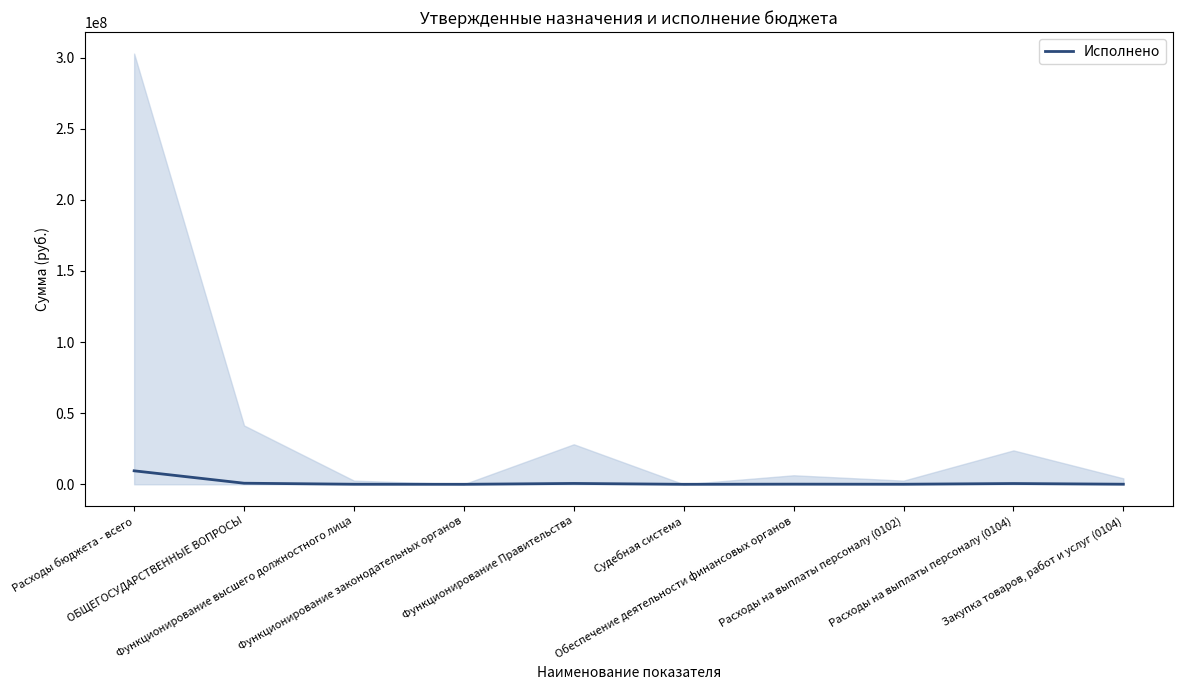

What is the value of the 3rd point from the left?

45000.0